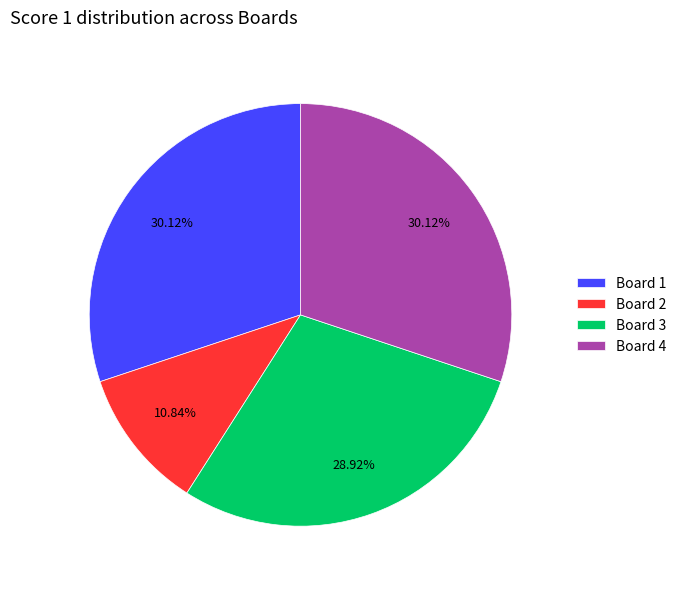

Is it true that Board 2 is 1% of the pie?

False